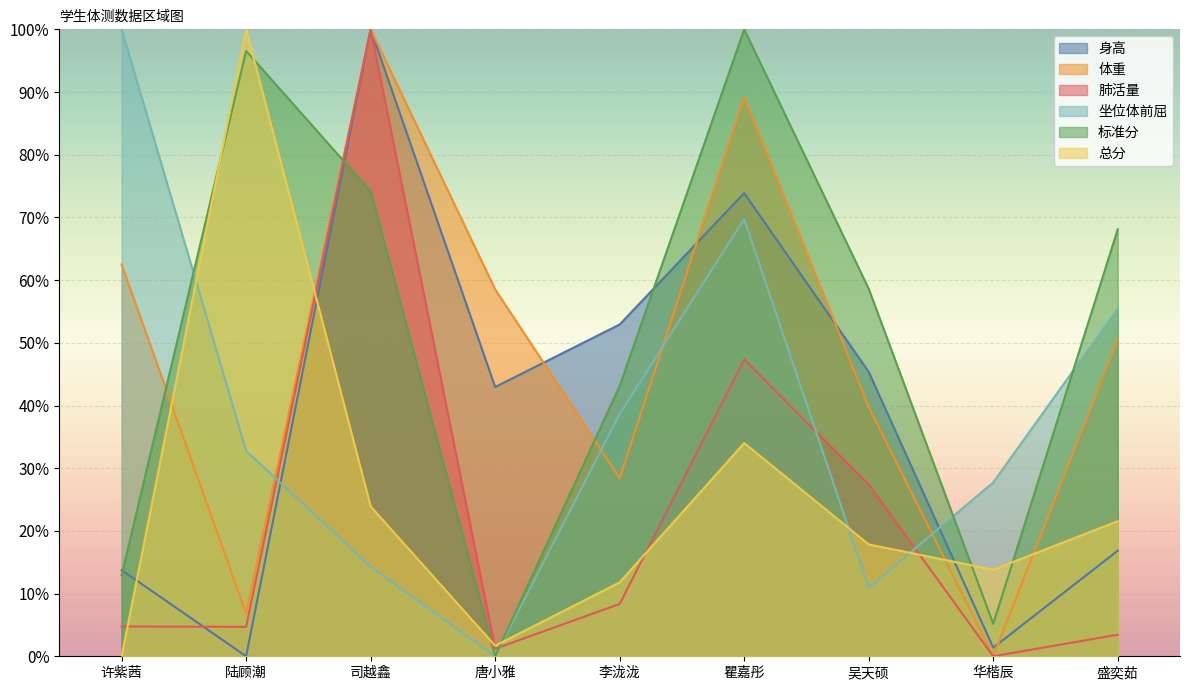

The value of 肺活量 at 华楷辰 is -44.8. True or false?

False